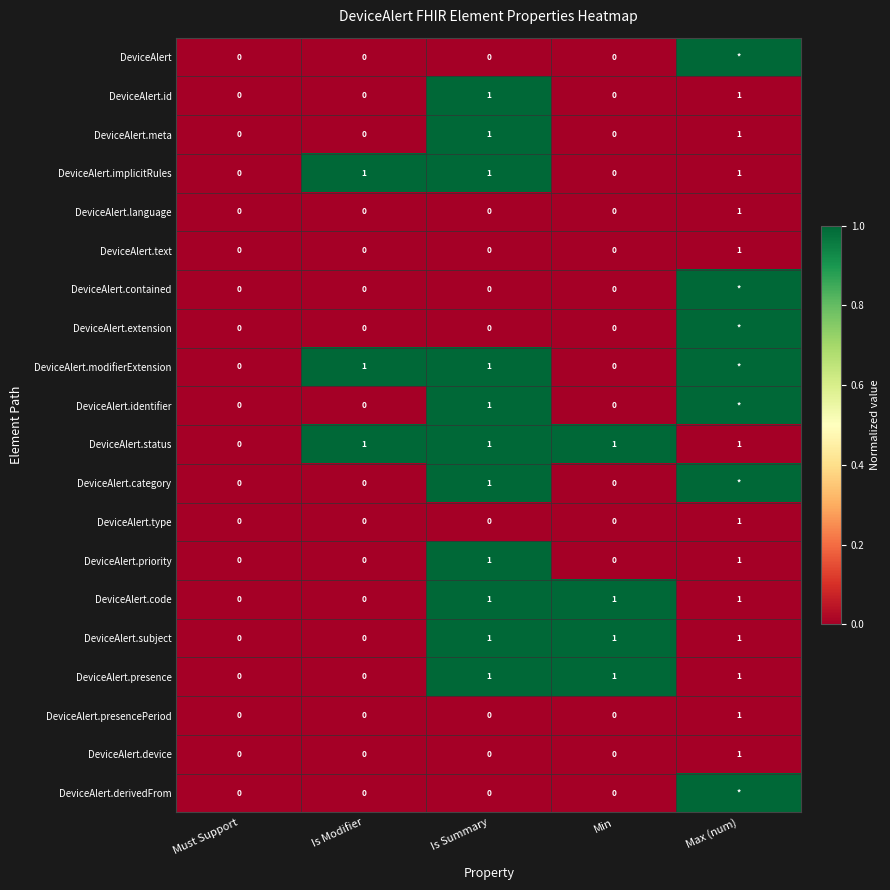

At which label does DeviceAlert.language reach its peak?

Max (num)